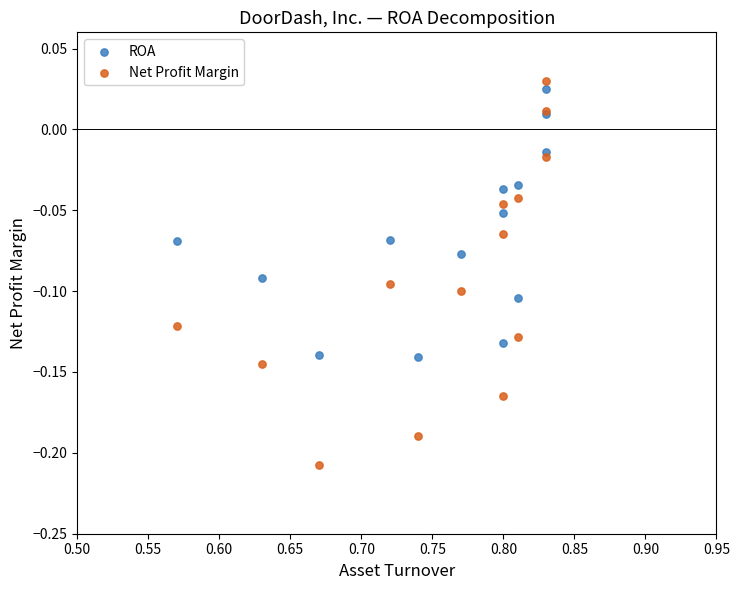

Which series has the widest spread of Y values?

Net Profit Margin